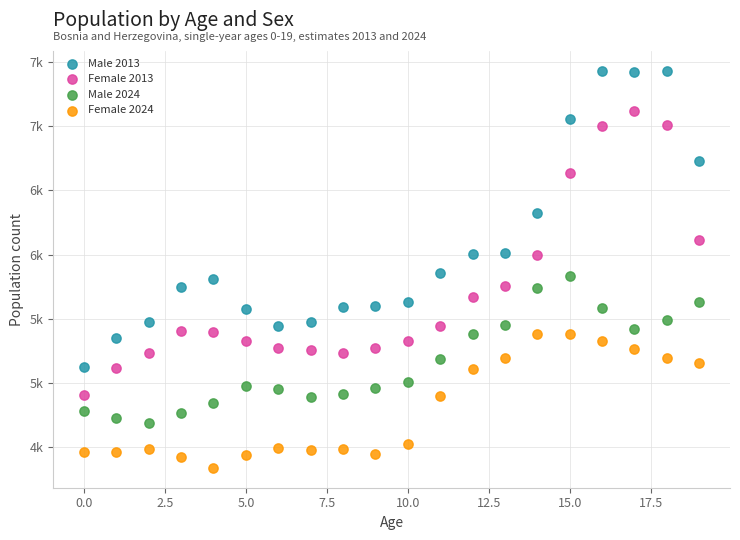

What are all the series names shown in the legend?

Male 2013, Female 2013, Male 2024, Female 2024